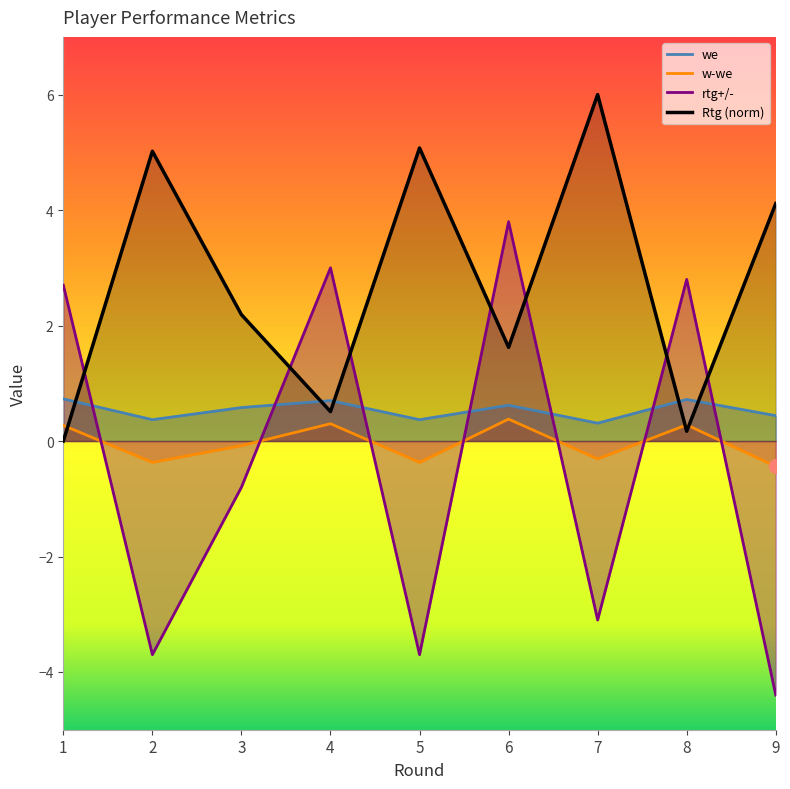

Which series has the widest spread of values?

rtg+/-